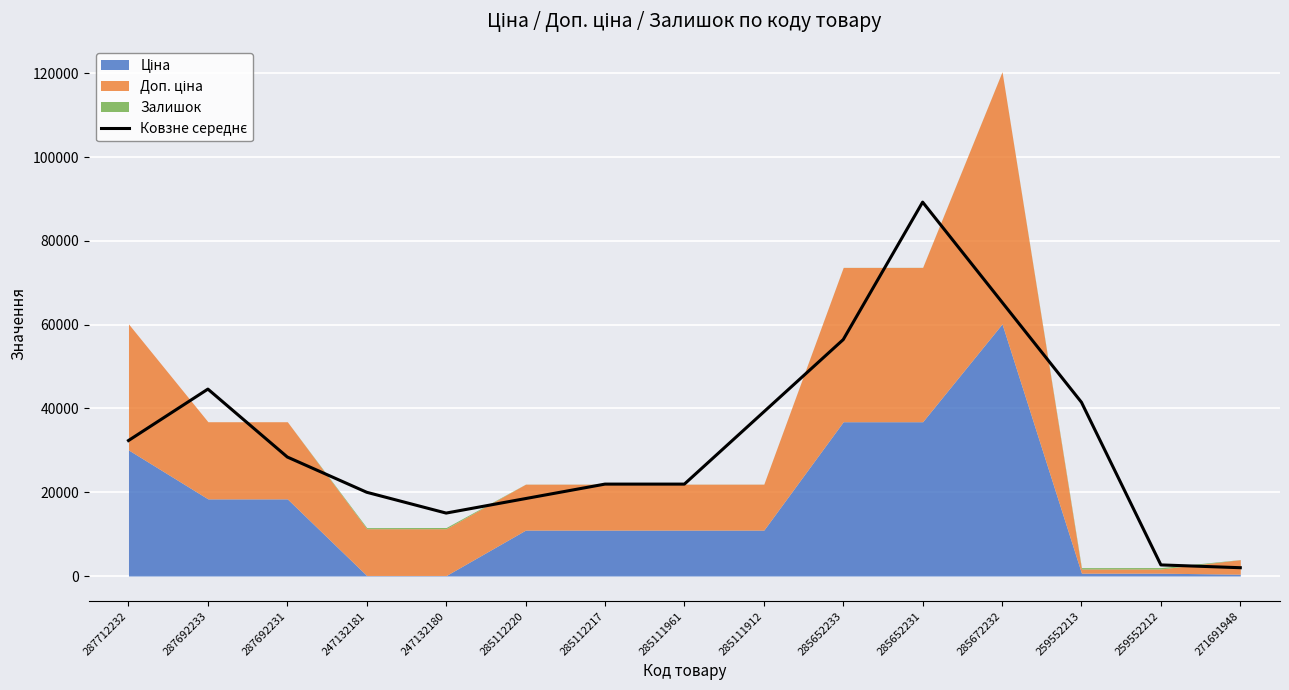

Which label corresponds to the smallest value in the chart?

271691948